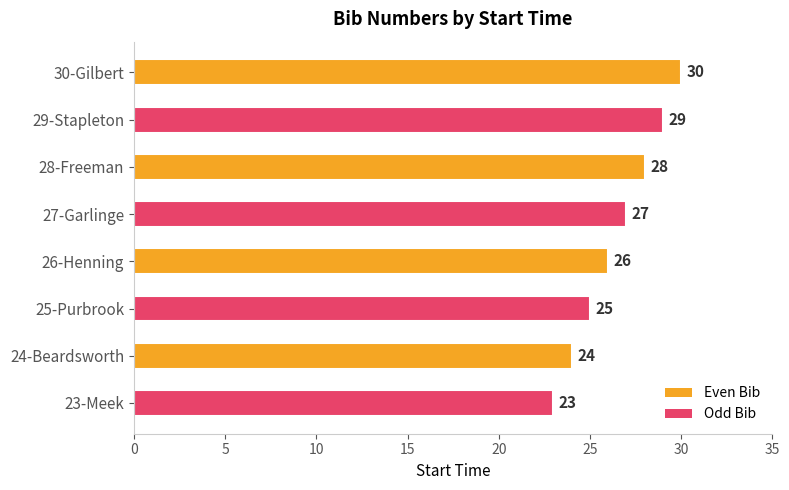

The chart shows a value of 12 at 25-Purbrook. True or false?

False